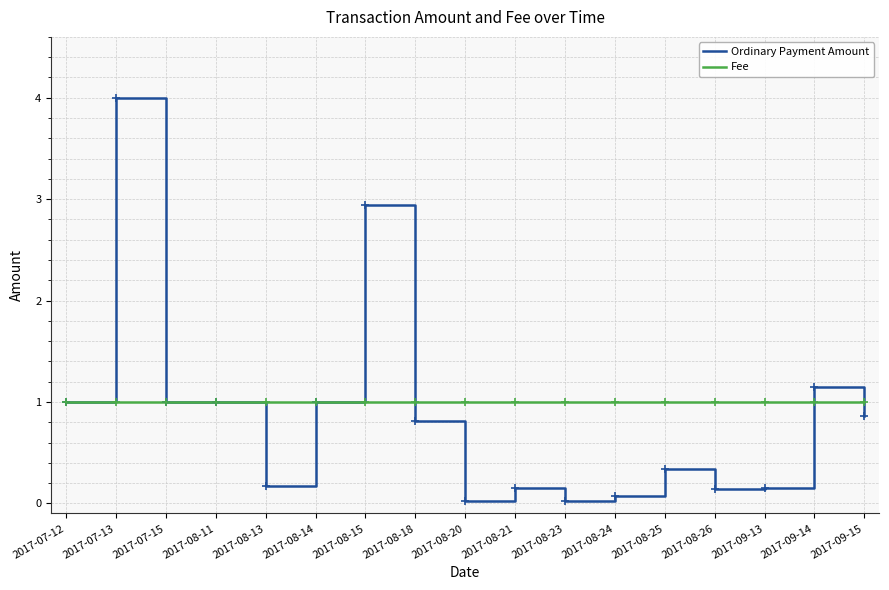

What is the average value of the Ordinary Payment Amount series?

0.9